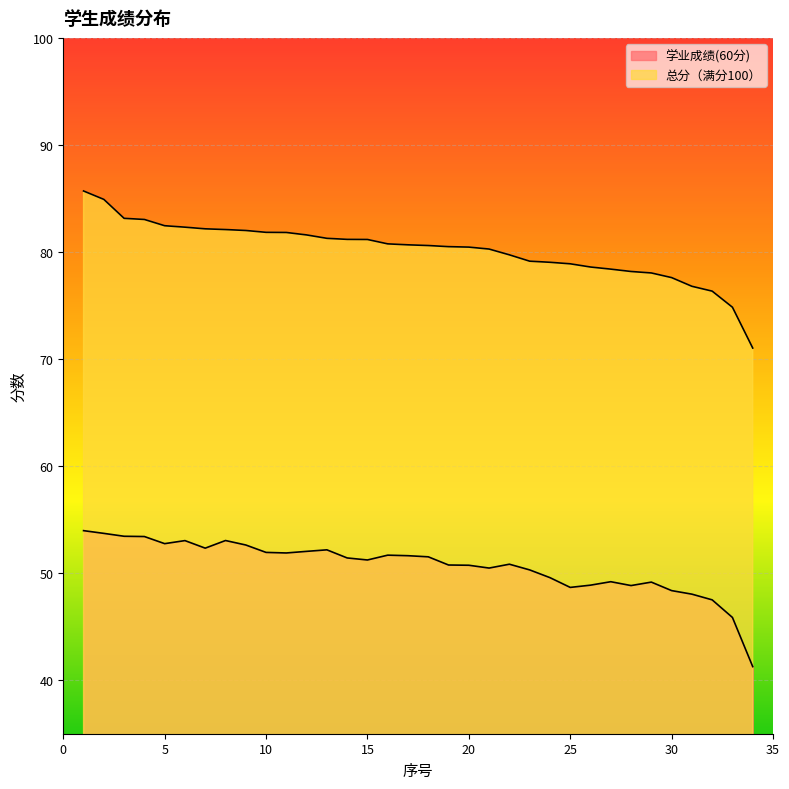

Is the value of 总分（满分100） at 16 greater than the value of 学业成绩(60分) at 30?

Yes